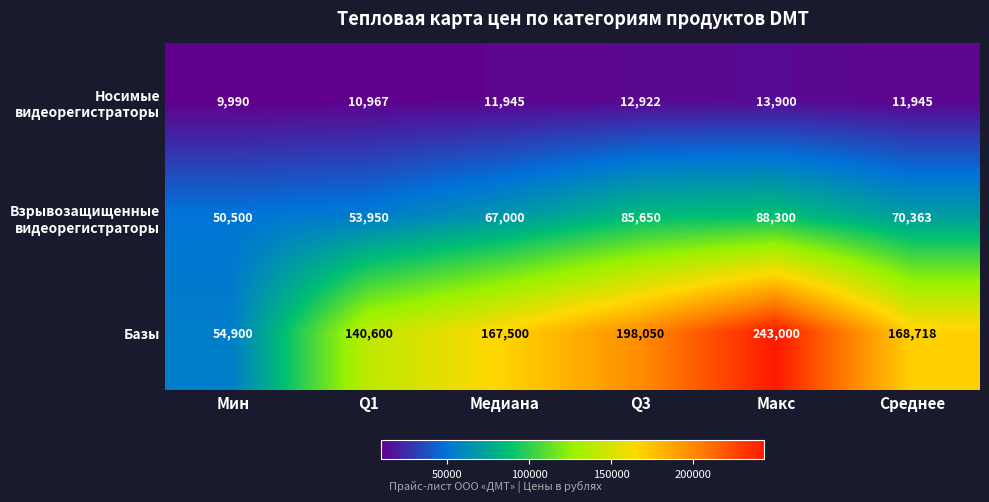

At which category is the sum across all series the highest?

Макс